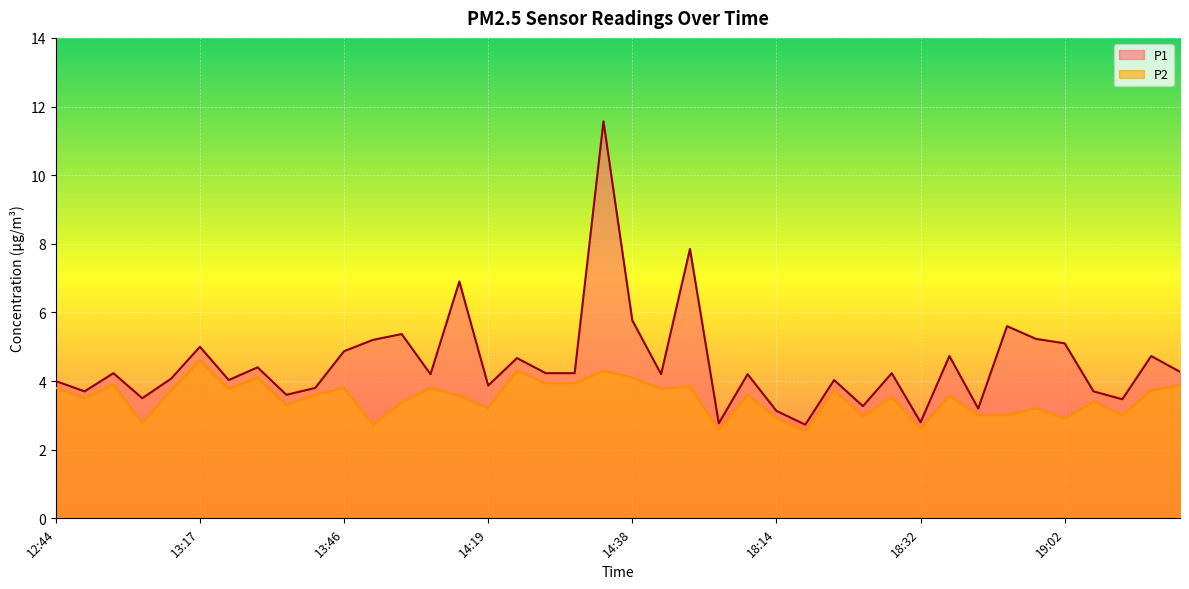

Which has a higher value, 14:29 or 18:32?

14:29